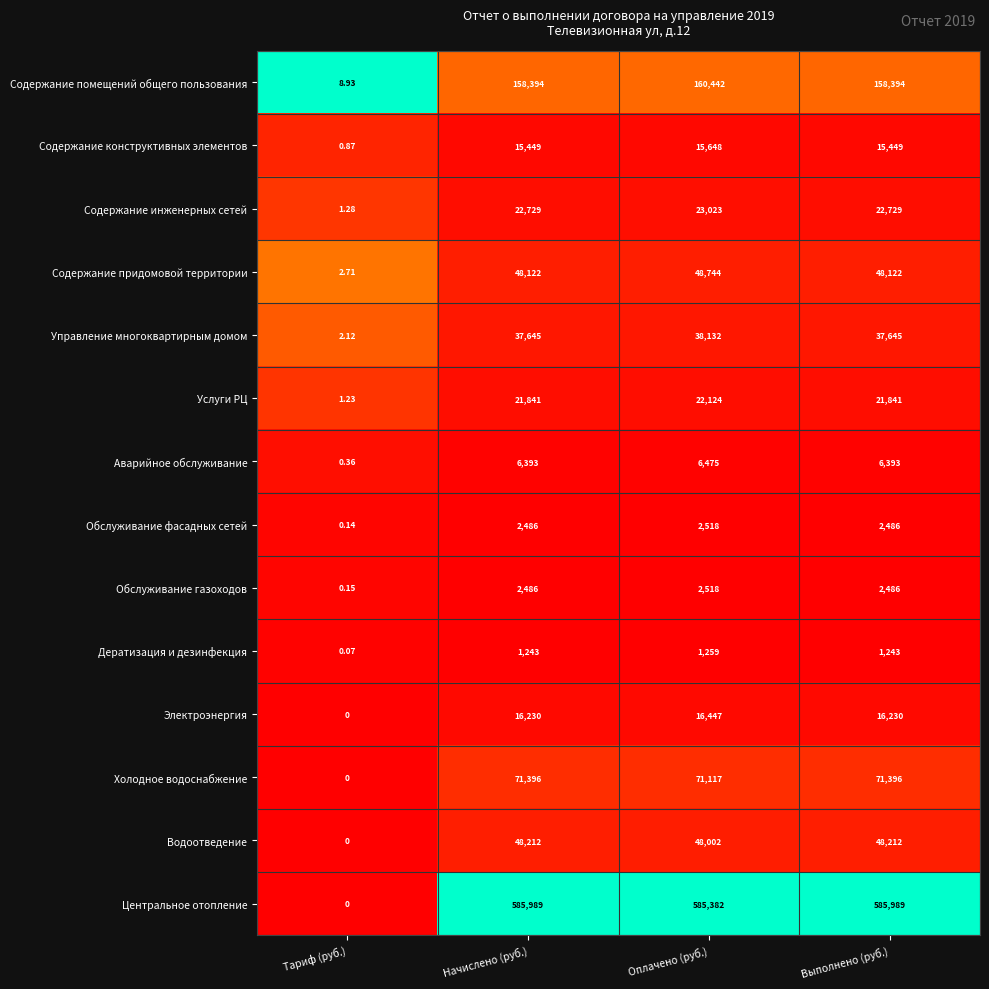

What is the difference between the highest and lowest values at Тариф (руб.)?

8.9